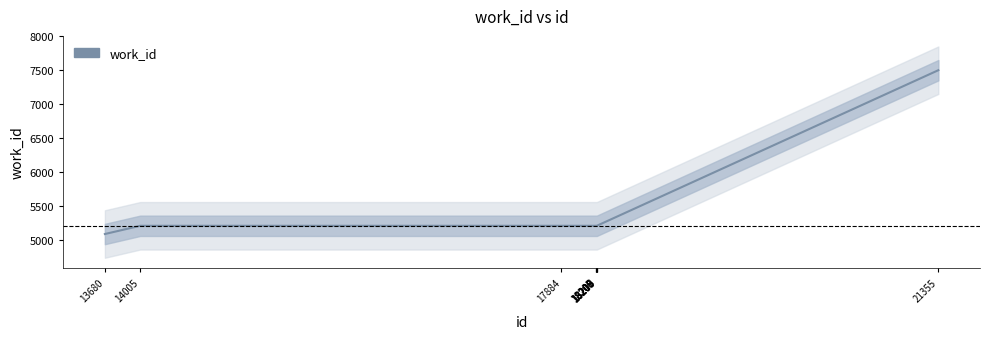

What is the sum of all values?

54231